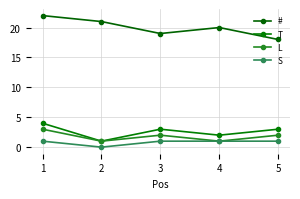

What is the difference between the maximum and minimum values in the S series?

1